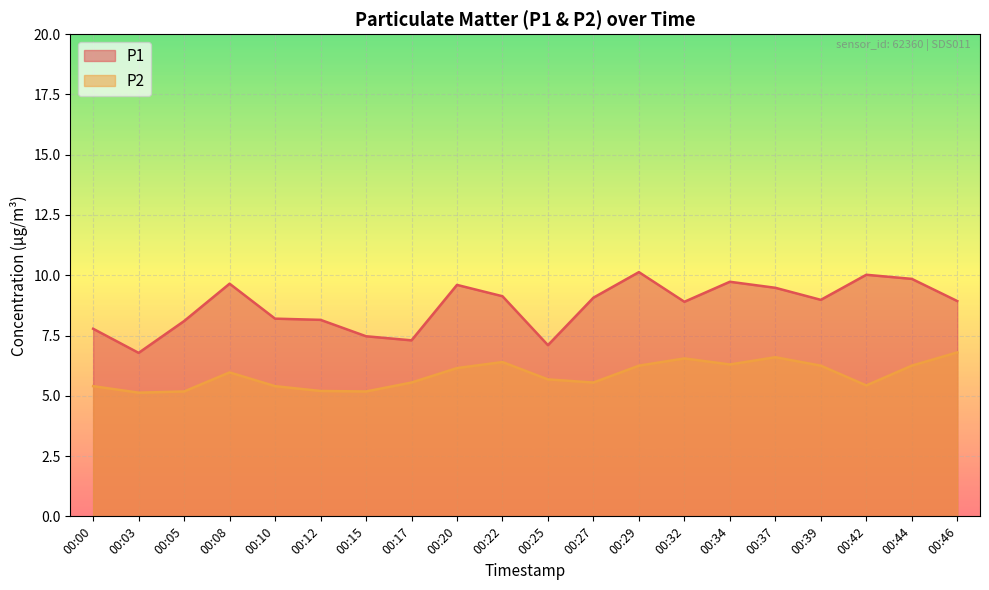

At how many categories does at least one series exceed 6?

20